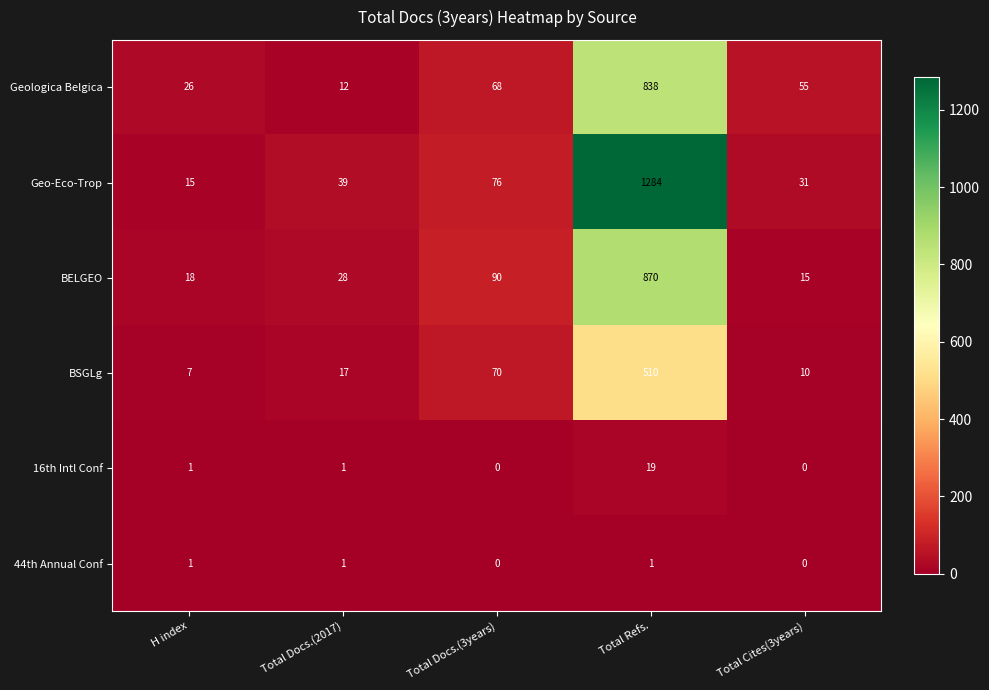

What is the difference between the BSGLg values at H index and Total Docs.(2017)?

10